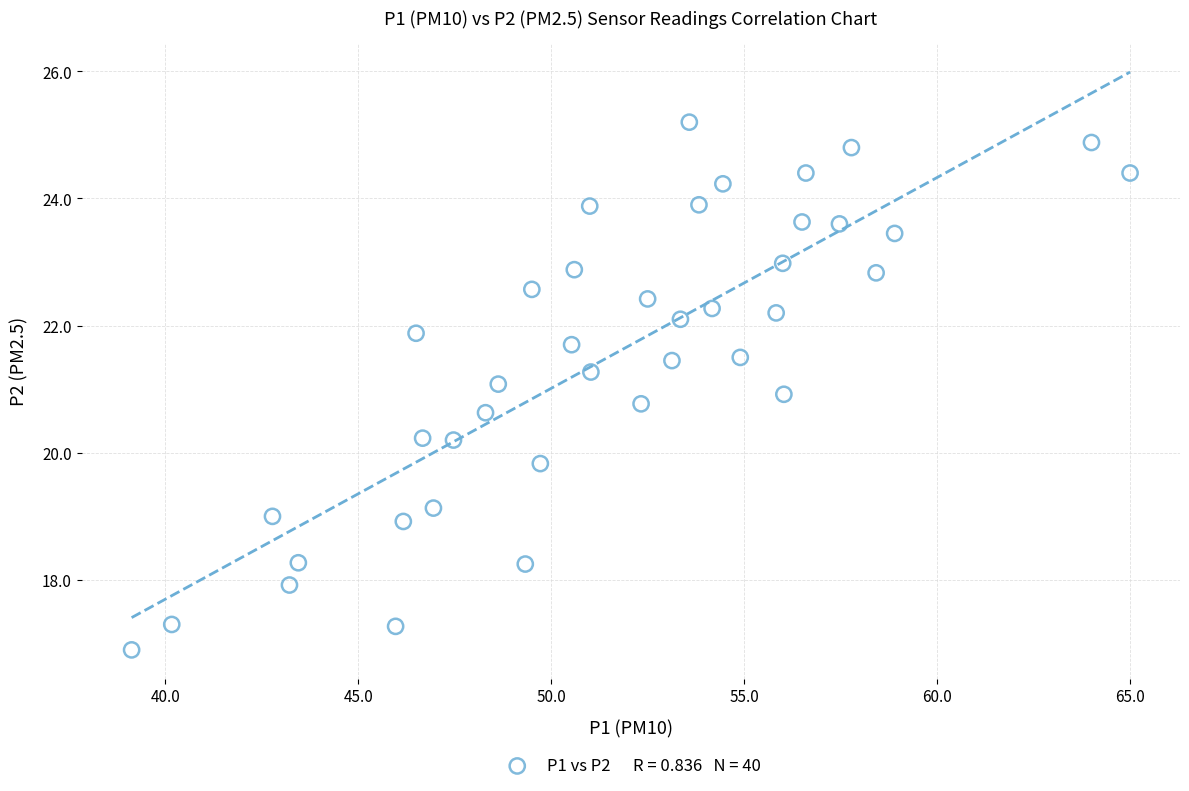

What is the range of X values (max minus min)?

25.9